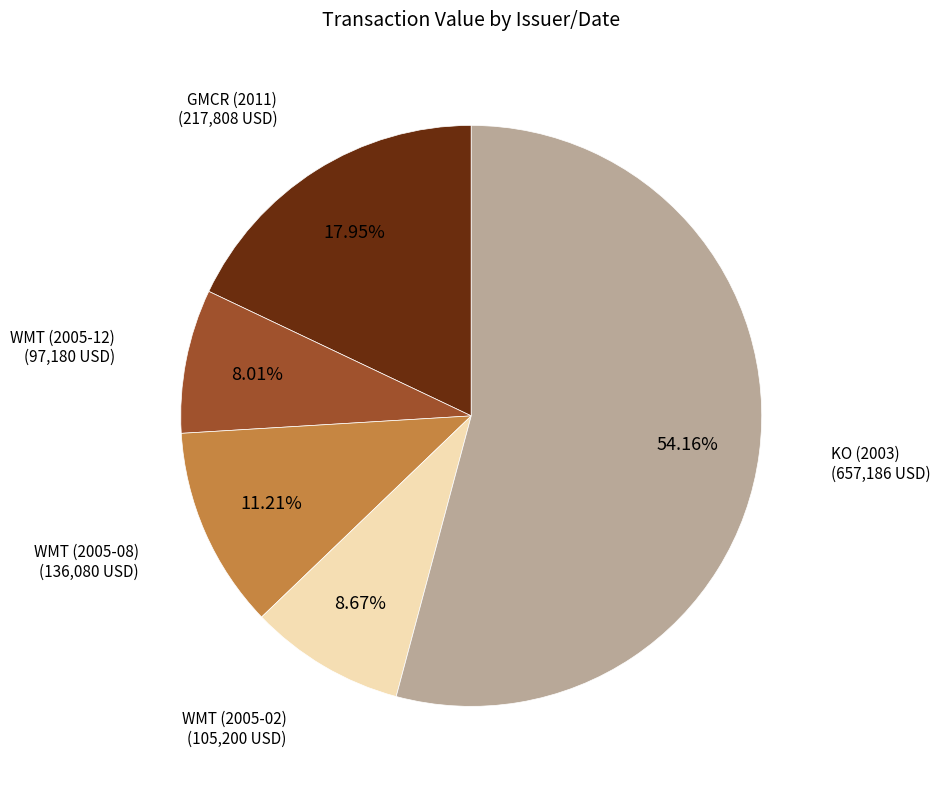

What is the largest slice in the pie chart?

KO (2003)